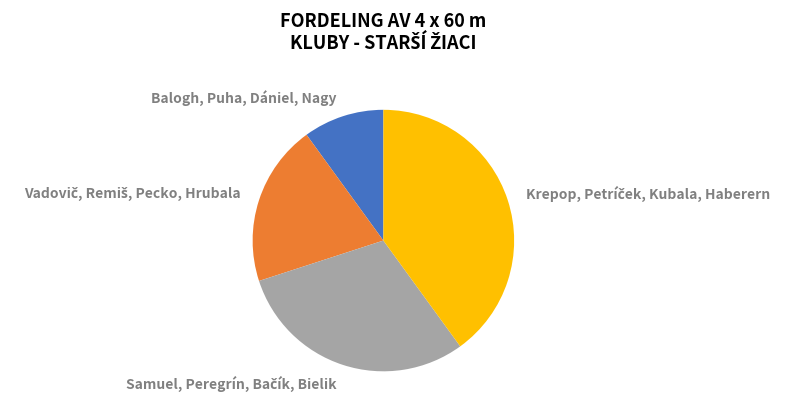

To the nearest percent, what portion does Balogh, Puha, Dániel, Nagy represent?

10%